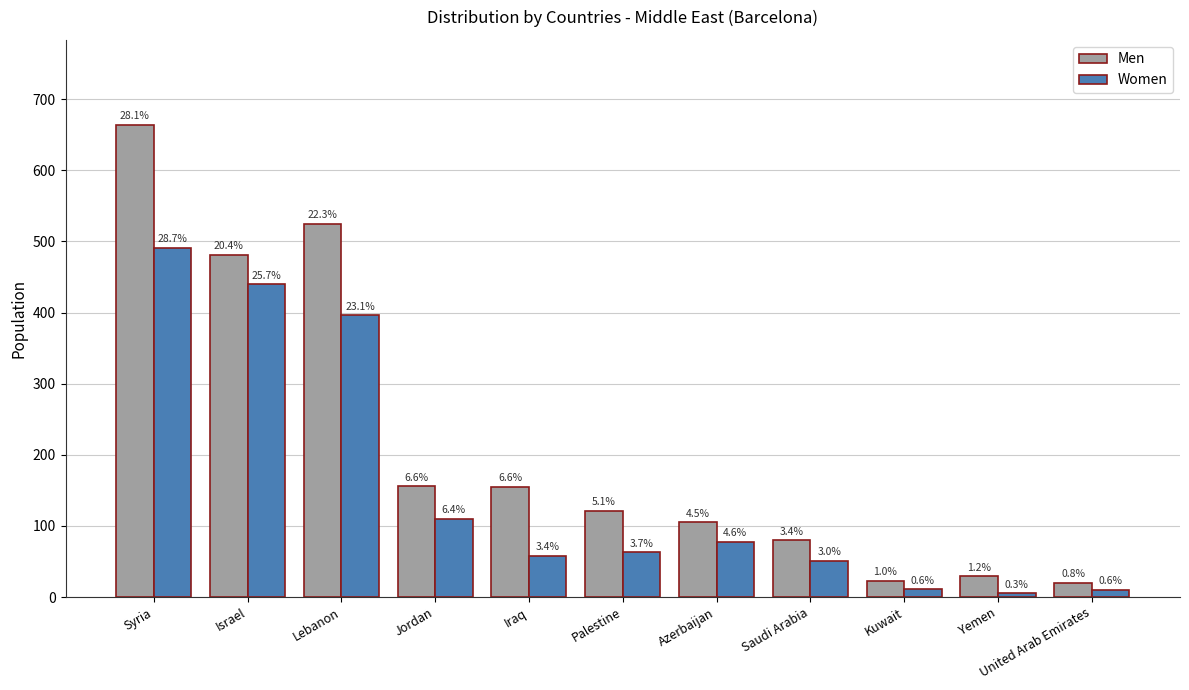

What is the label of the 7th bar from the right?

Iraq